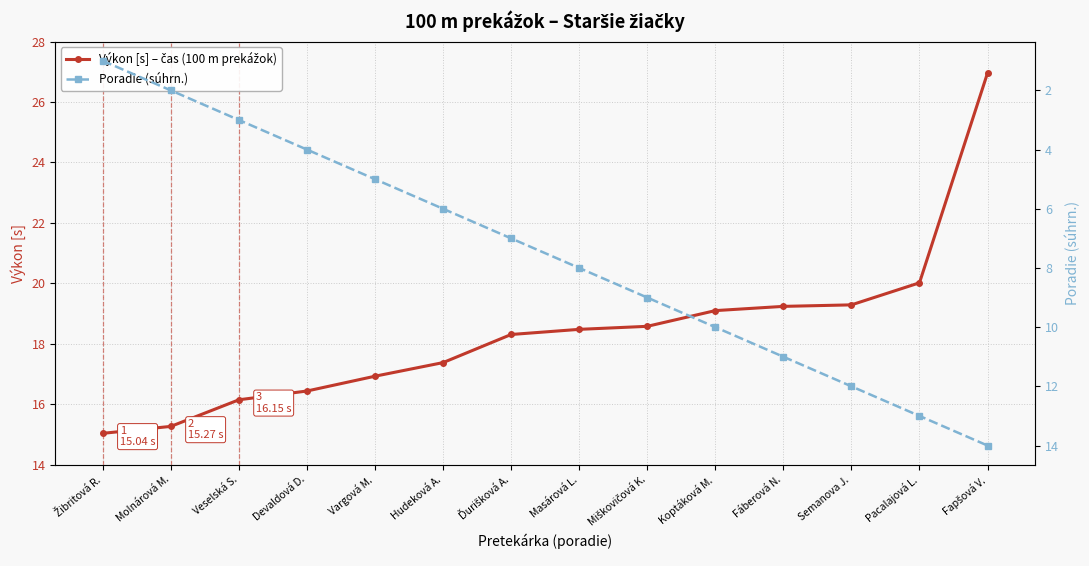

Does the chart display data point markers on the line(s)?

Yes